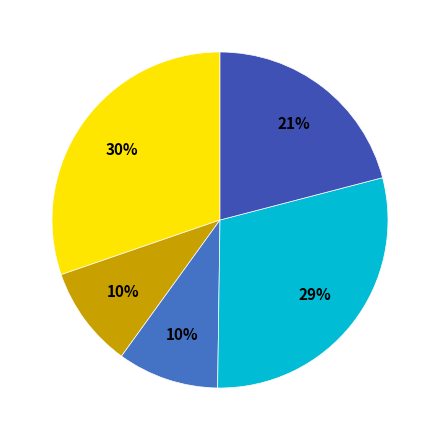

How many slices are in this pie chart?

5